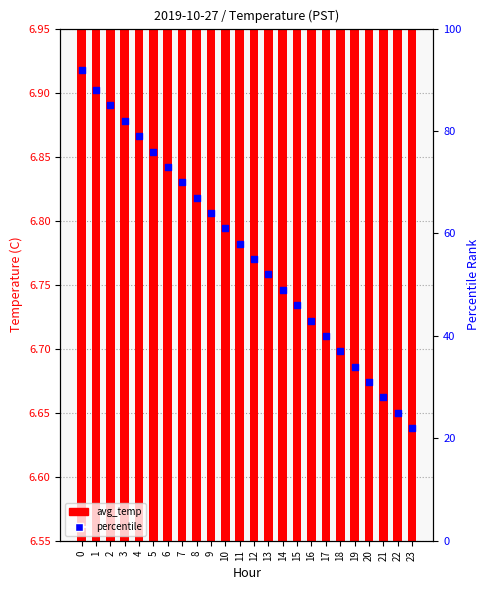

Is the value of avg_temp at 11 greater than the value of percentile at 8?

No